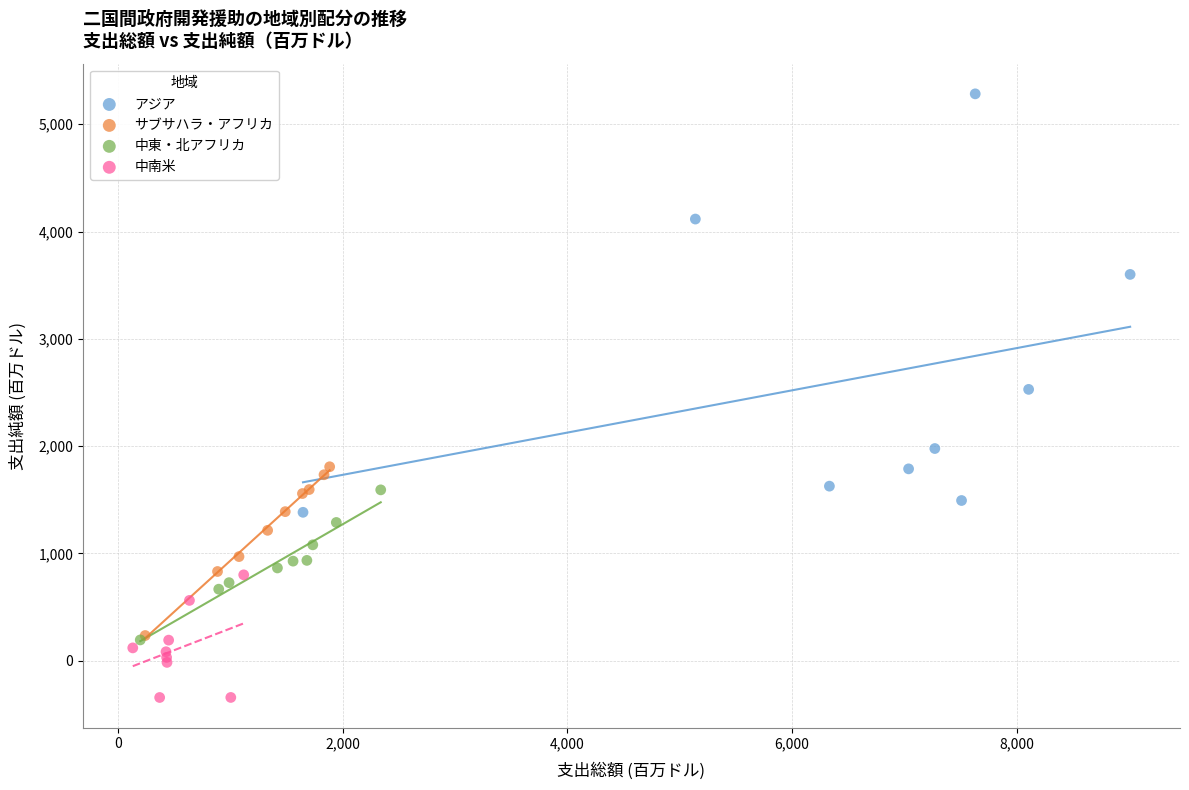

Which series has the widest spread of Y values?

アジア